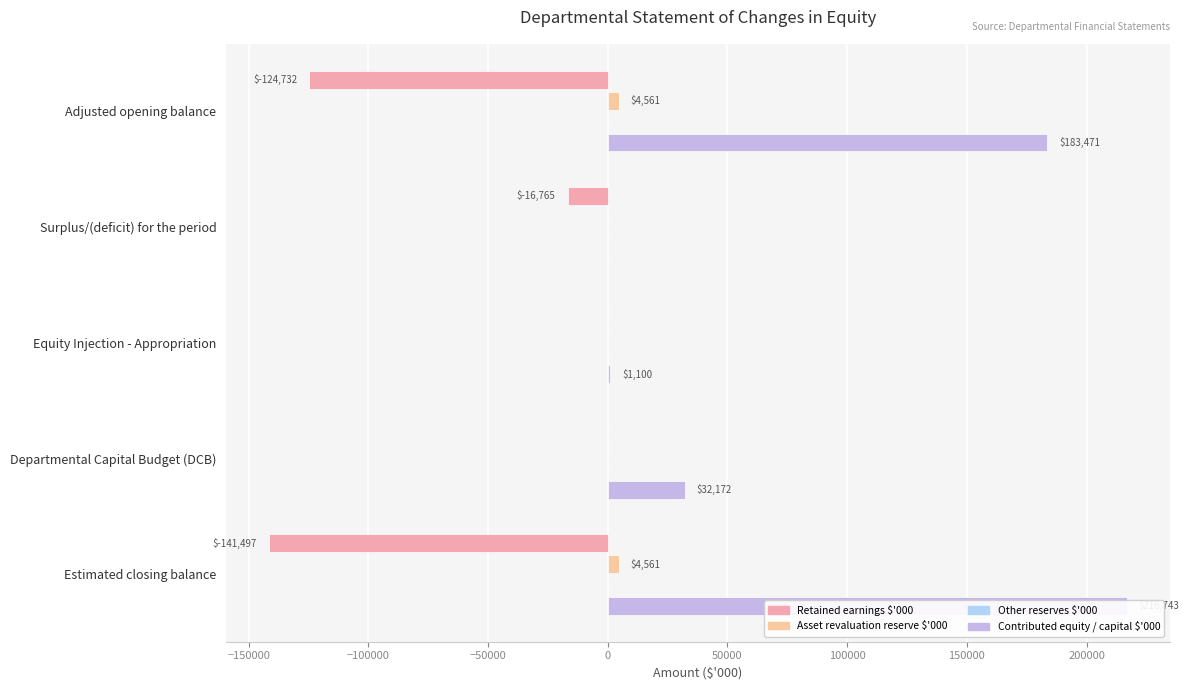

What is the sum of all Other reserves $'000 values?

0.8